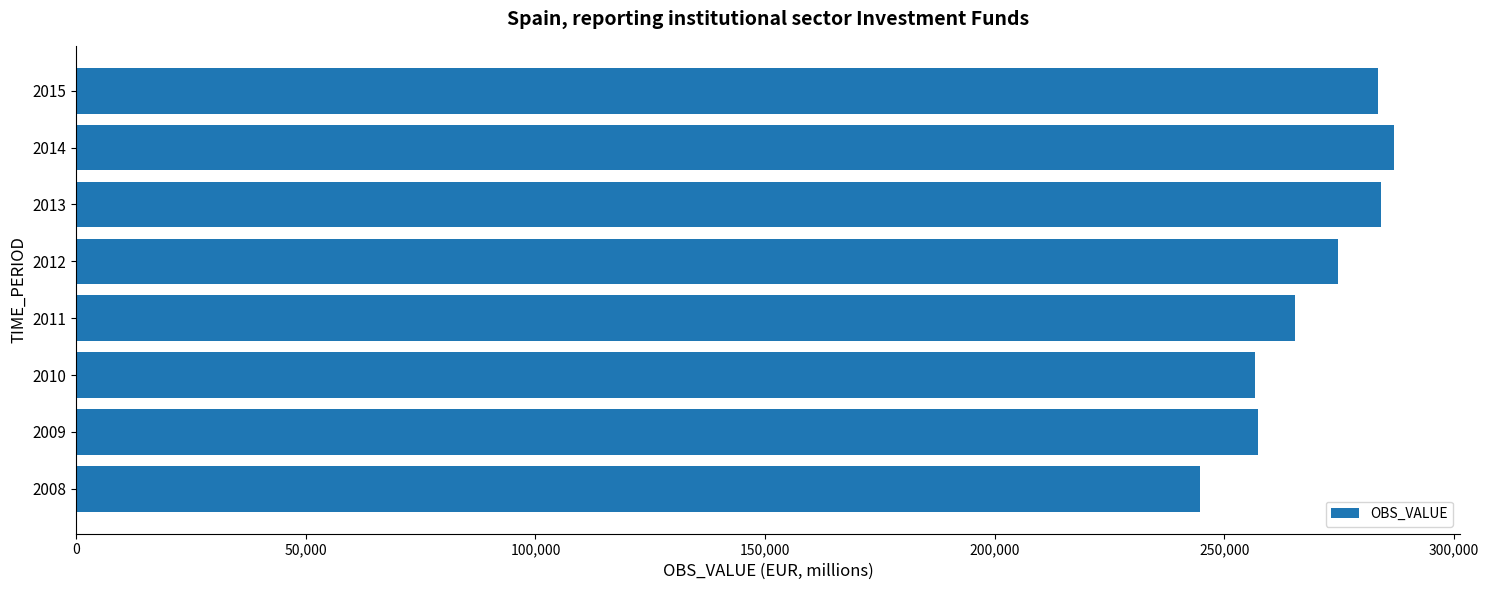

Which label corresponds to the largest value in the chart?

2014